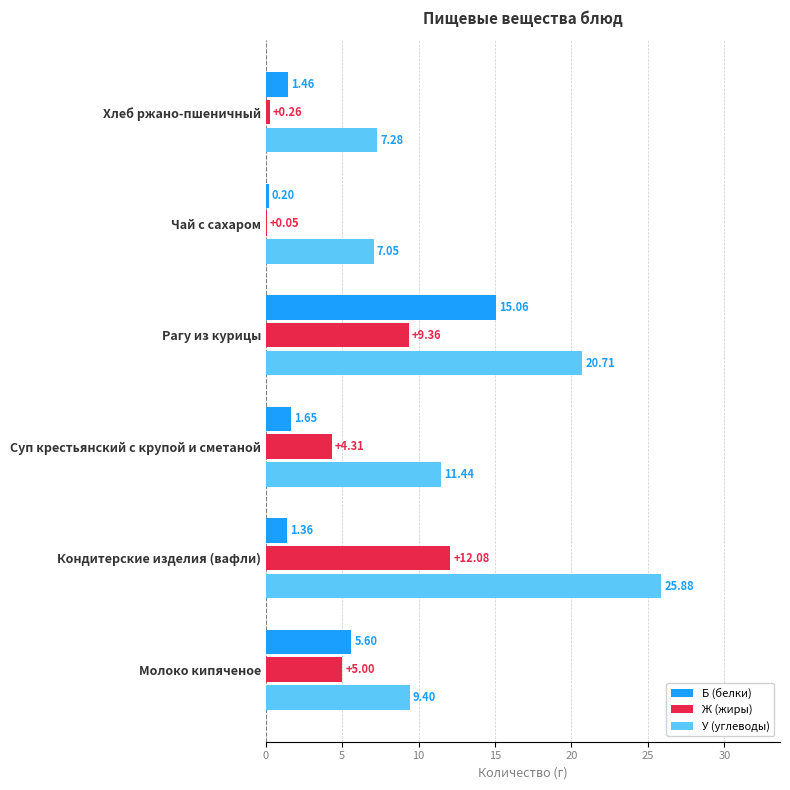

Which category has the highest value across all series?

Кондитерские изделия (вафли)